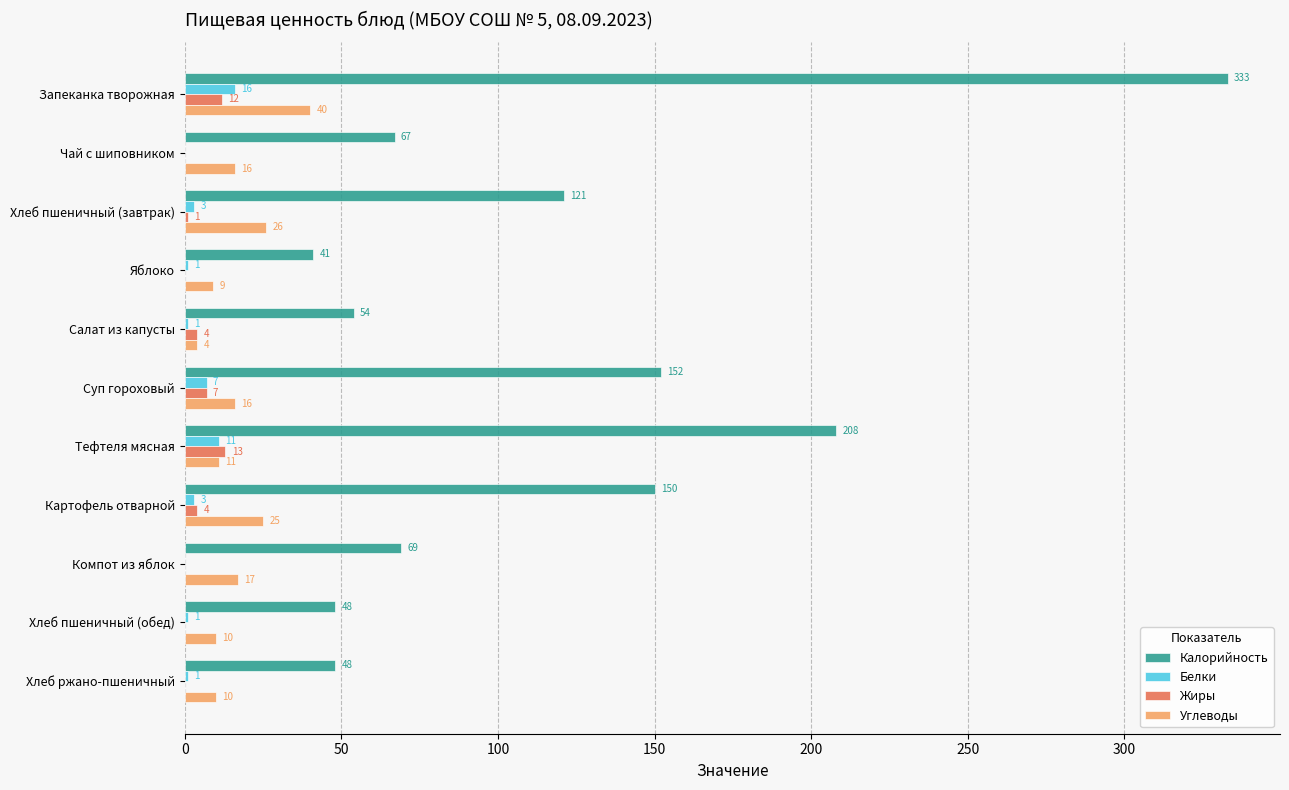

Where is Белки nearest to the value 8?

Суп гороховый